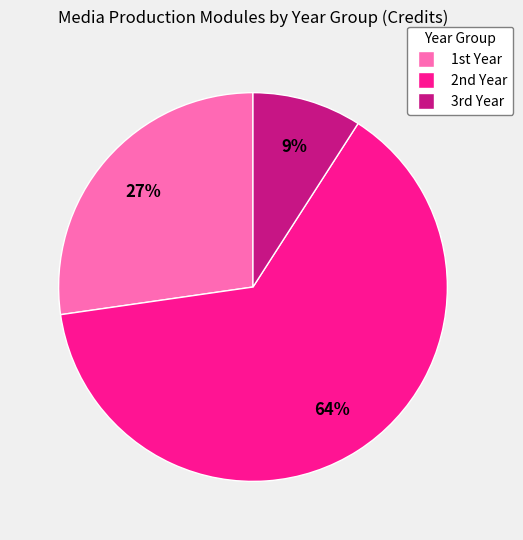

To the nearest percent, what is the difference between the largest and smallest slice percentages?

55%